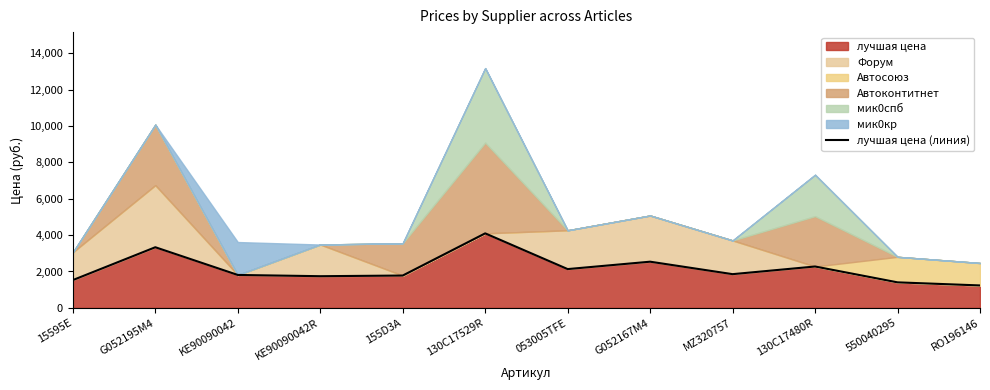

Approximately how many times larger is the value at 053005TFE compared to MZ320757?

1.2